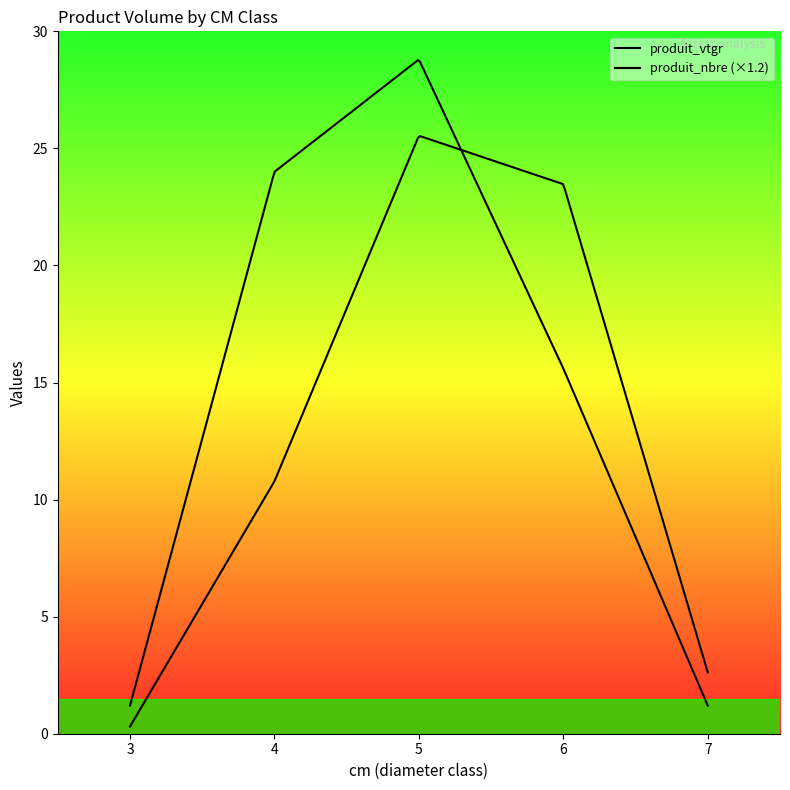

Which series has the largest total across all categories?

produit_vtgr